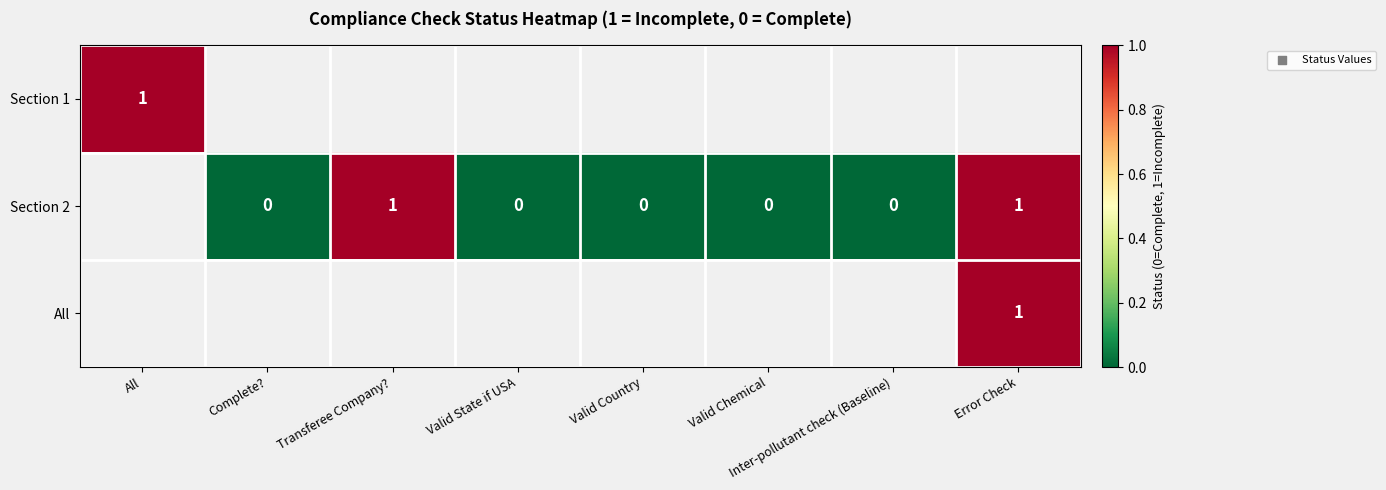

True or false: Section 2 has a value of 0 at Transferee Company?.

False